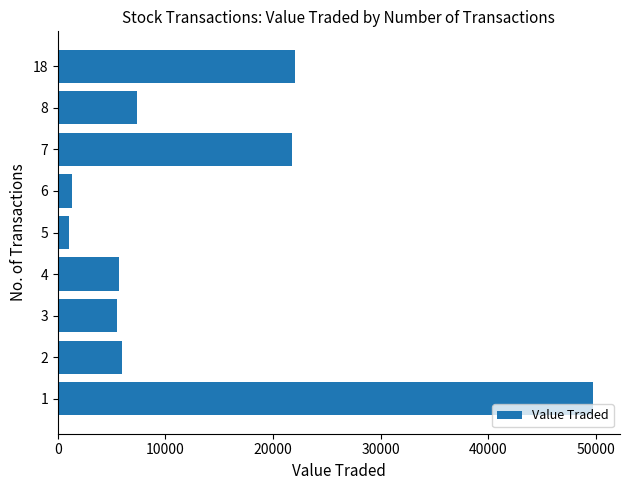

How many data points are less than 5923?

4